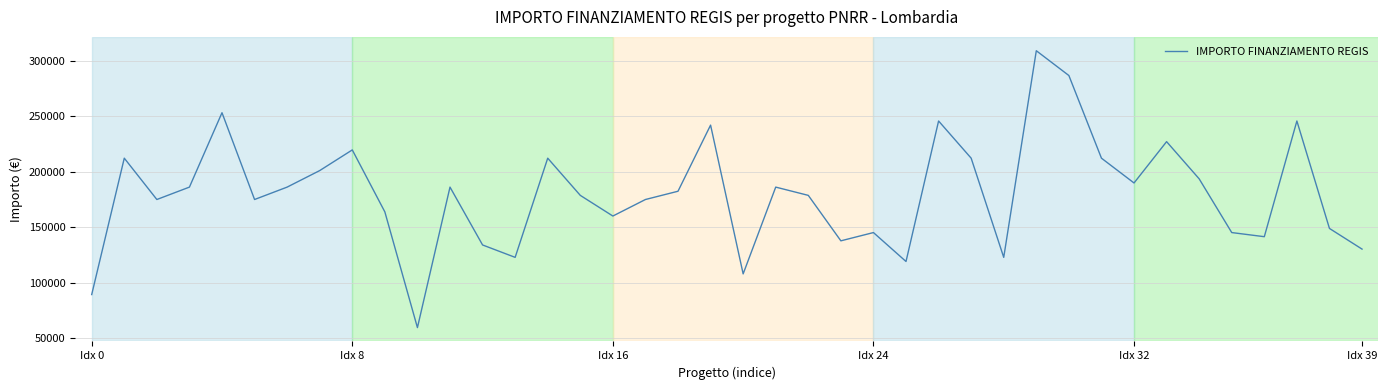

What is the smallest value displayed?

59613.0